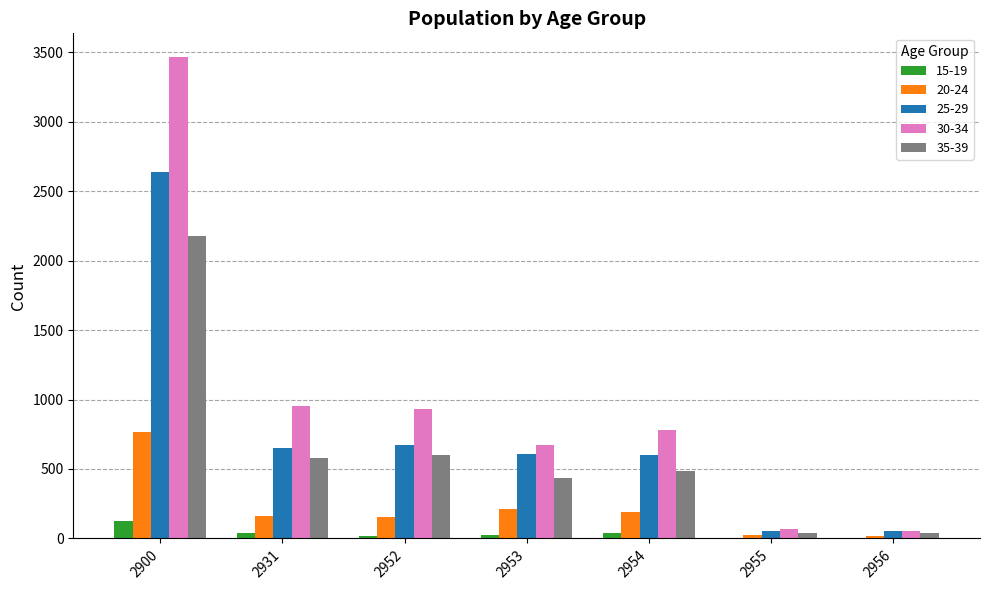

True or false: 25-29 has a value of 600 at 2954.

True